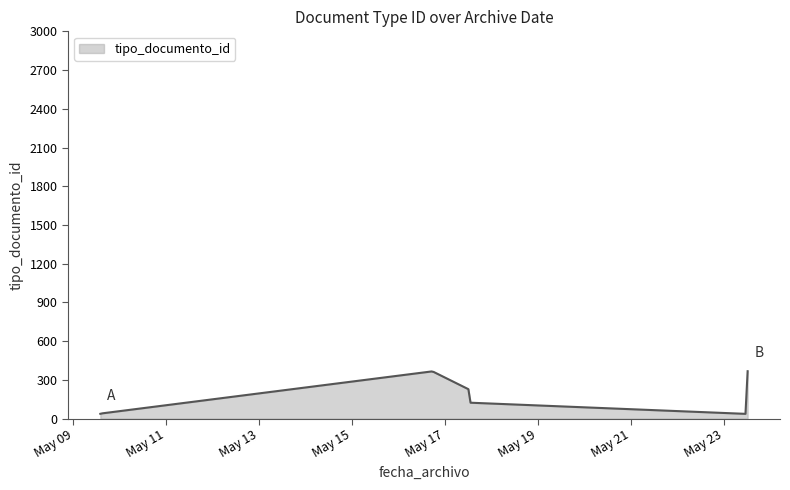

What is the greatest value displayed?

367.0